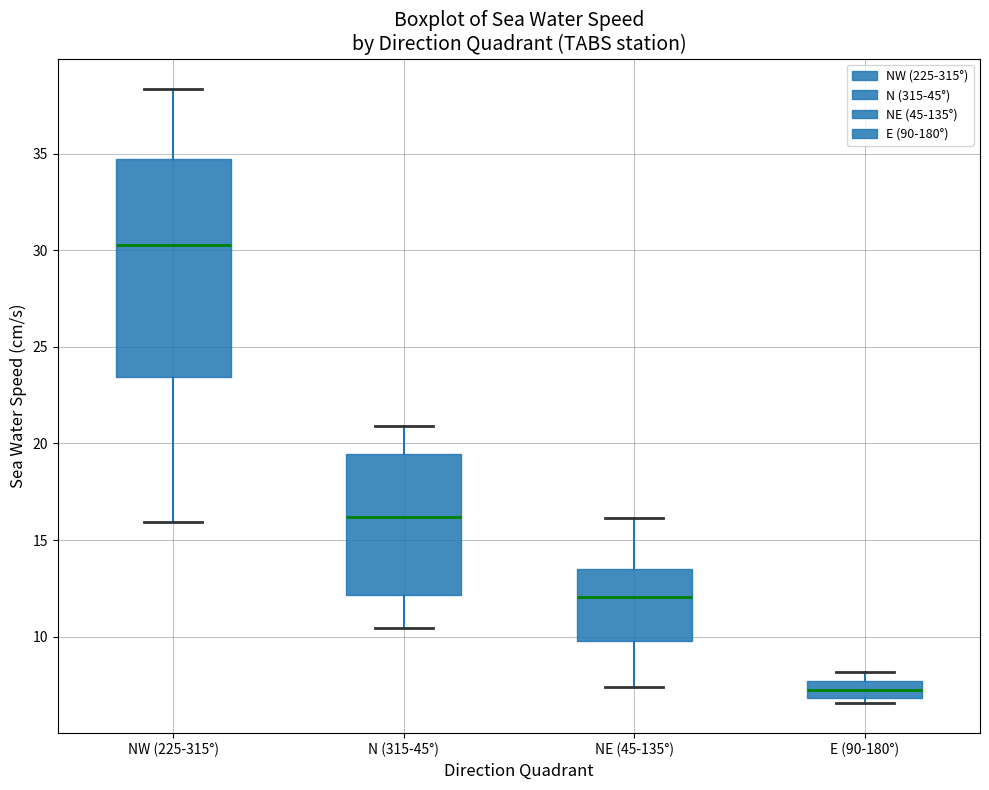

Comparing the boxes themselves (not the whiskers), which one is the tallest?

NW (225-315°)